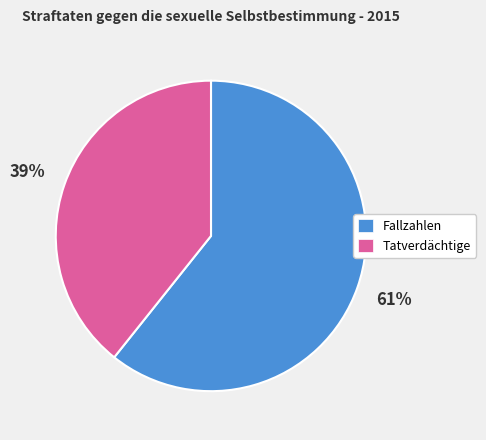

Is the sum of Tatverdächtige and Fallzahlen greater than half?

Yes